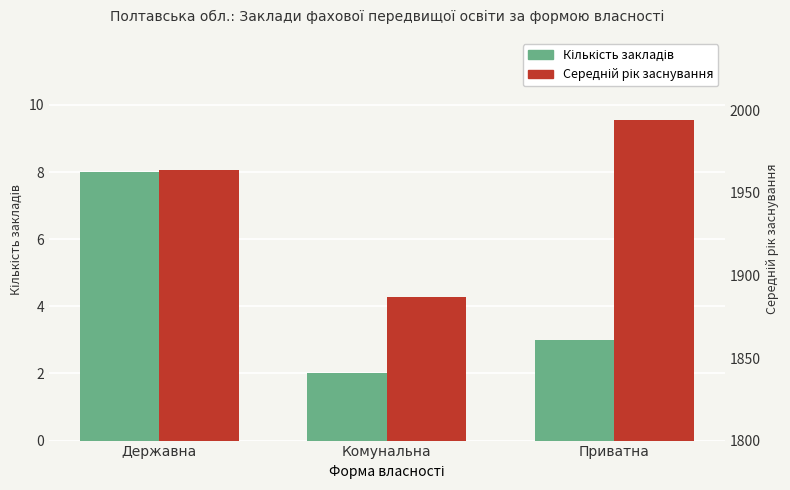

What position from the left is Приватна?

3